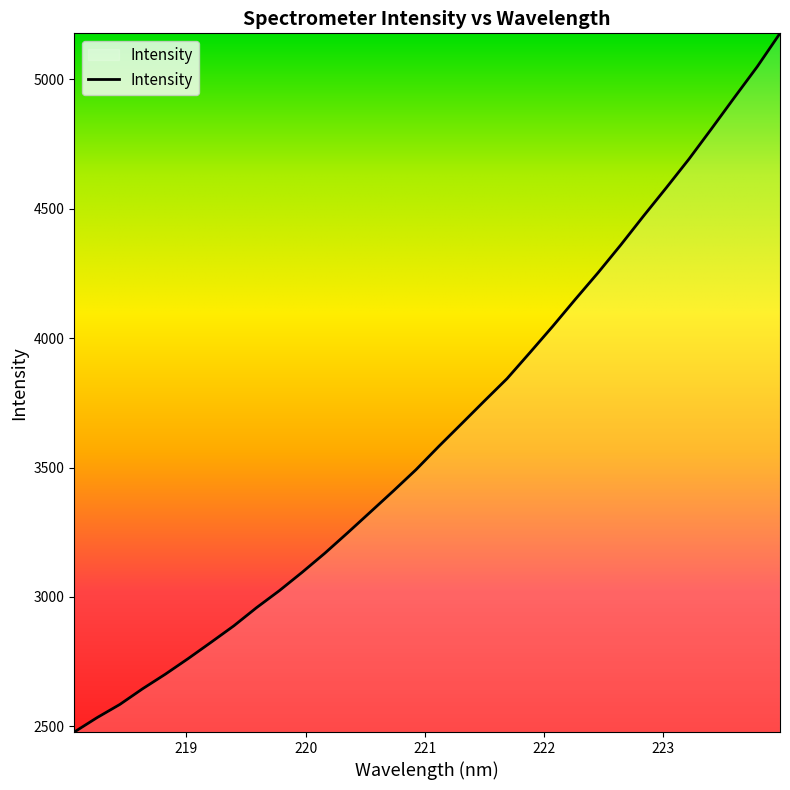

What is the difference between the maximum and minimum values?

2700.3